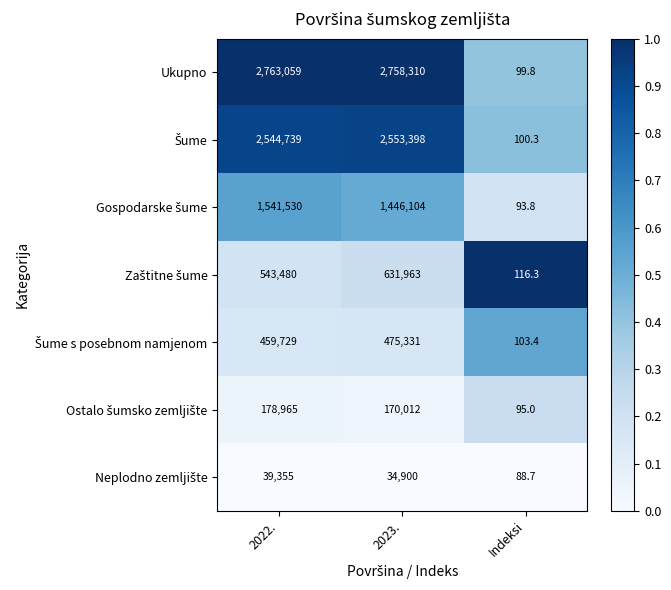

Which series has the largest range (max minus min)?

Ukupno